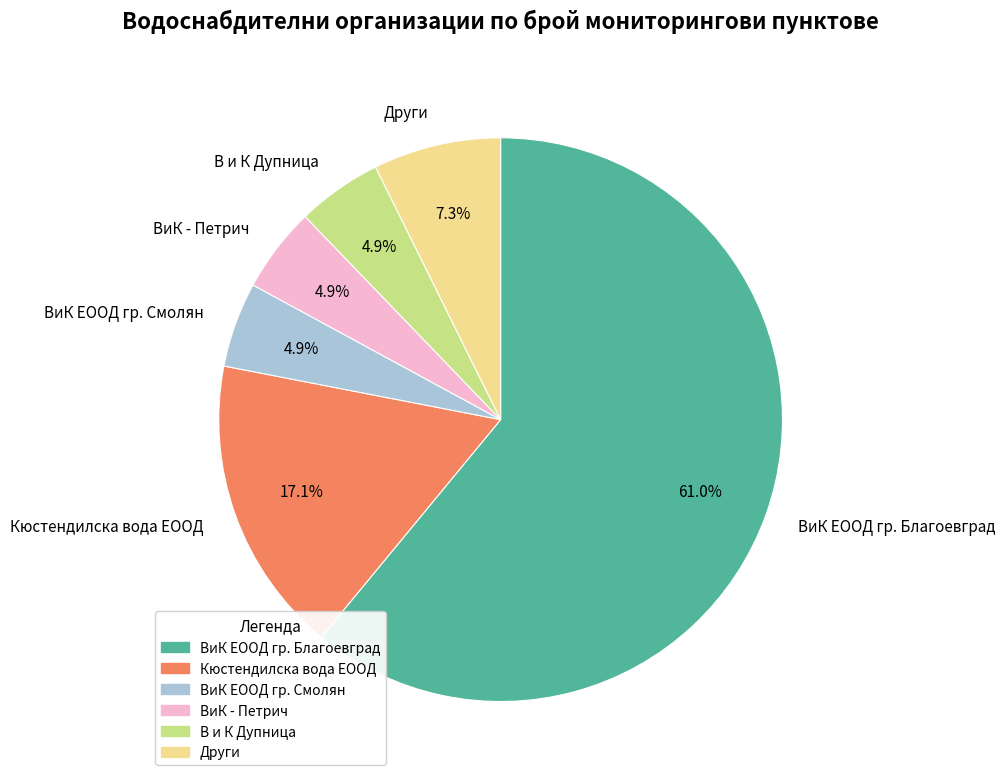

What is the largest slice in the pie chart?

ВиК ЕООД гр. Благоевград